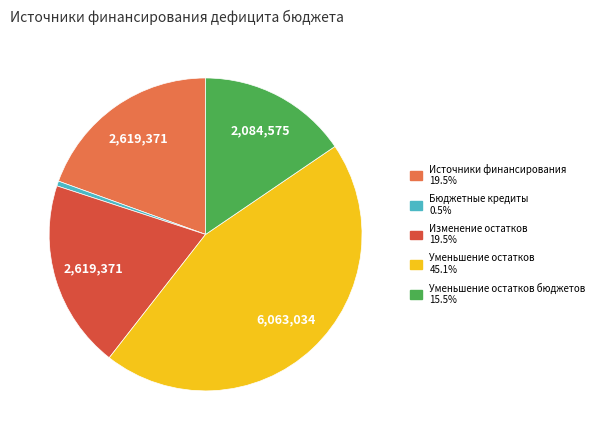

Does any single category account for the majority?

No